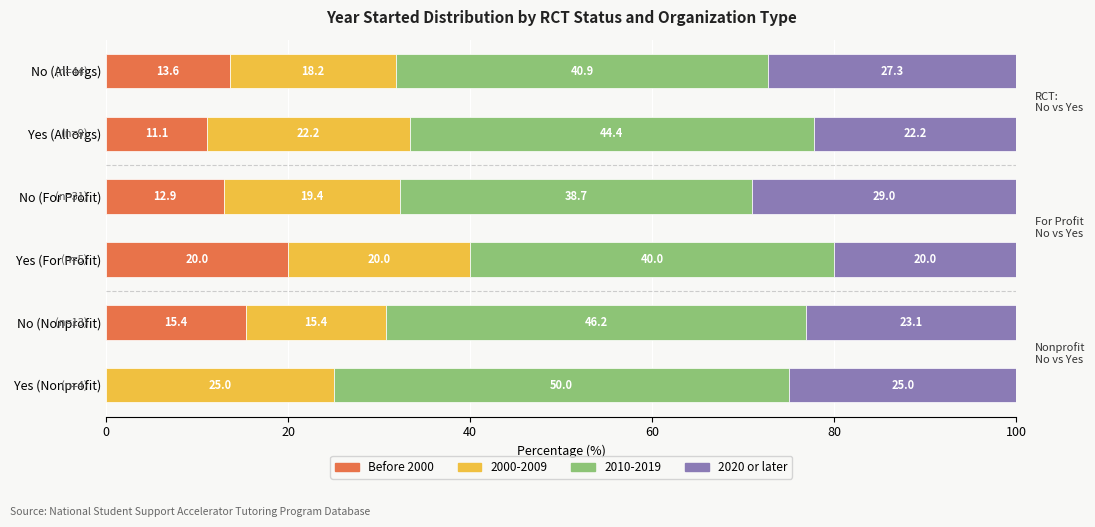

What is the sum of the Before 2000 values at No (All orgs) and No (Nonprofit)?

29.0